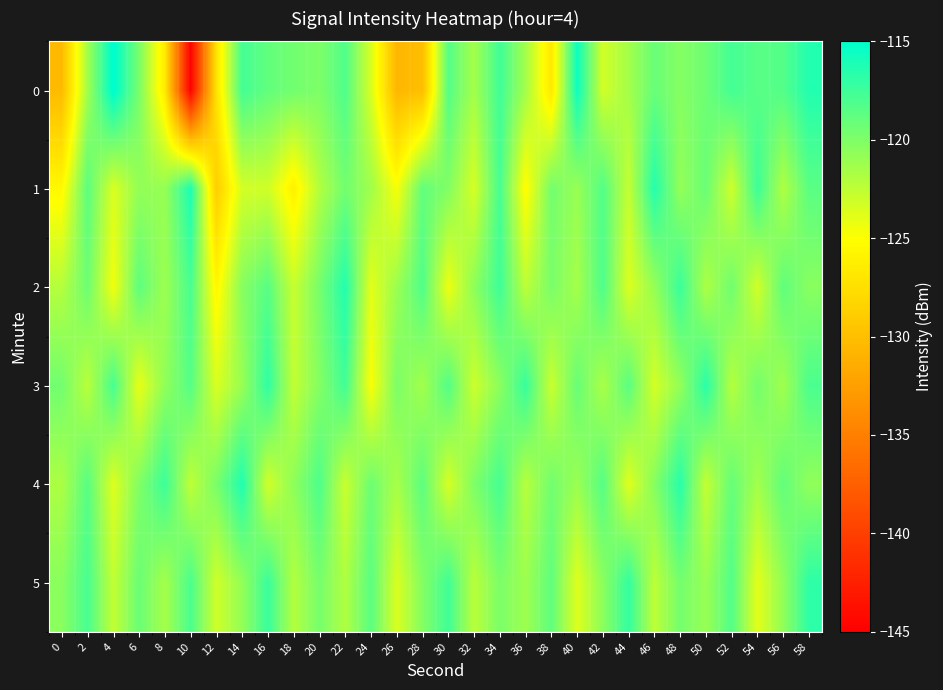

Between 18 and 10, which is larger?

18